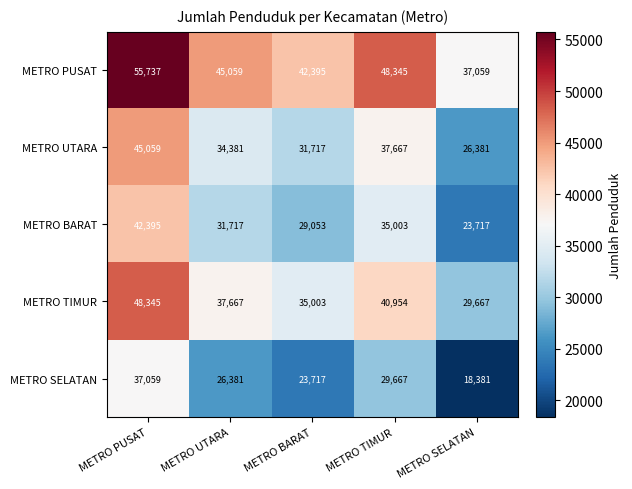

At which label does METRO SELATAN first exceed 26381?

METRO PUSAT